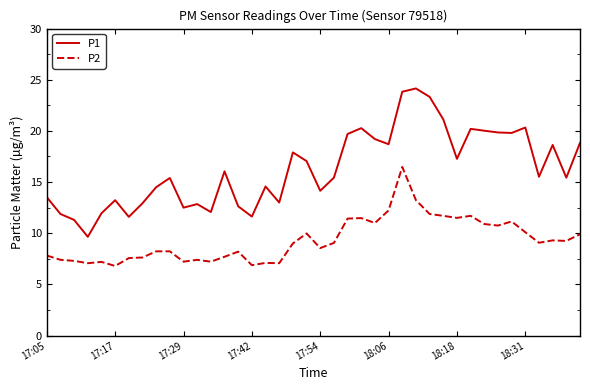

List the series in order of their overall mean, highest first.

P1, P2